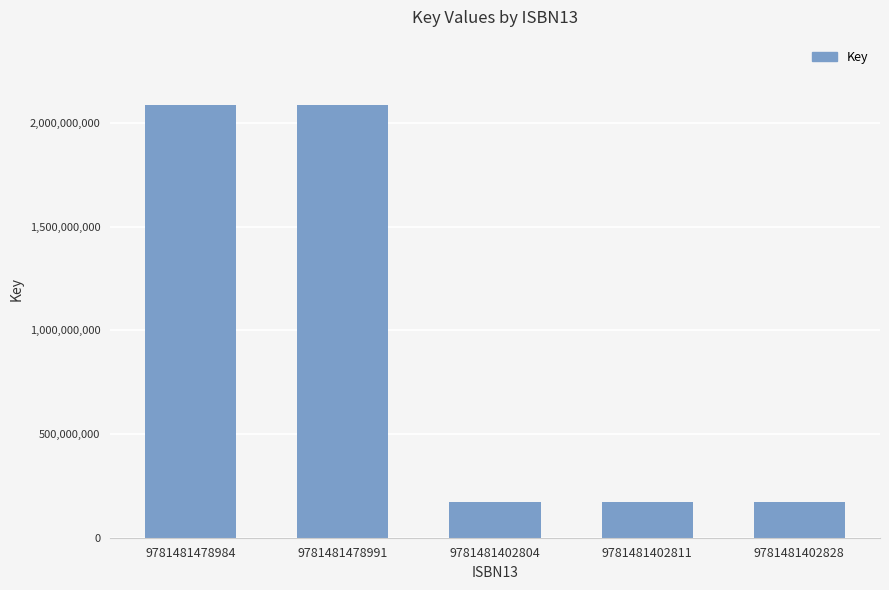

Reading left to right, extract all data points from this chart.

2087388556	2087388556	170557003	170557003	170557003